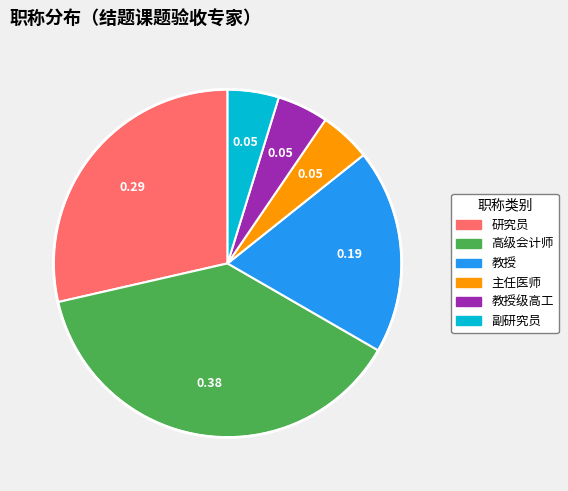

Does any single category account for the majority?

No